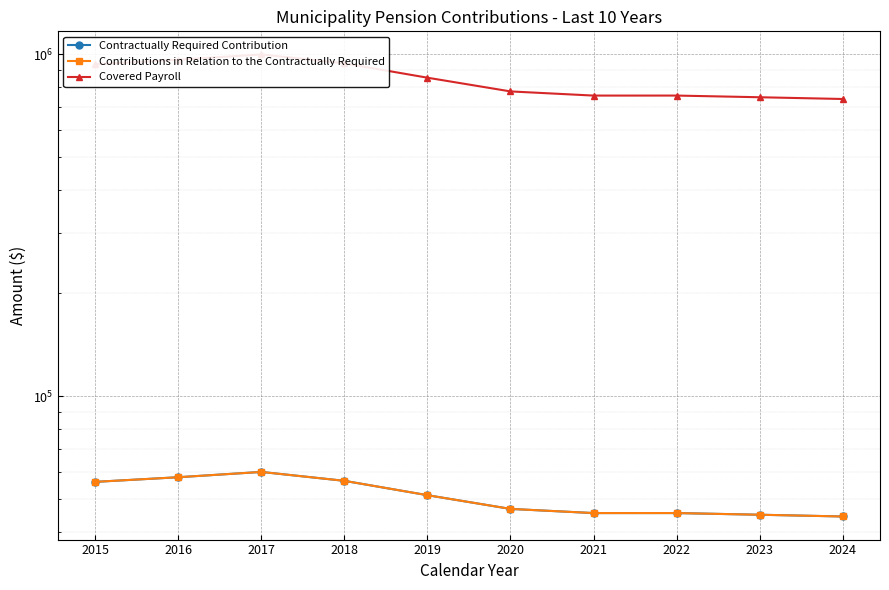

True or false: Contributions in Relation to the Contractually Required has more than 1 points higher than both neighbors.

True